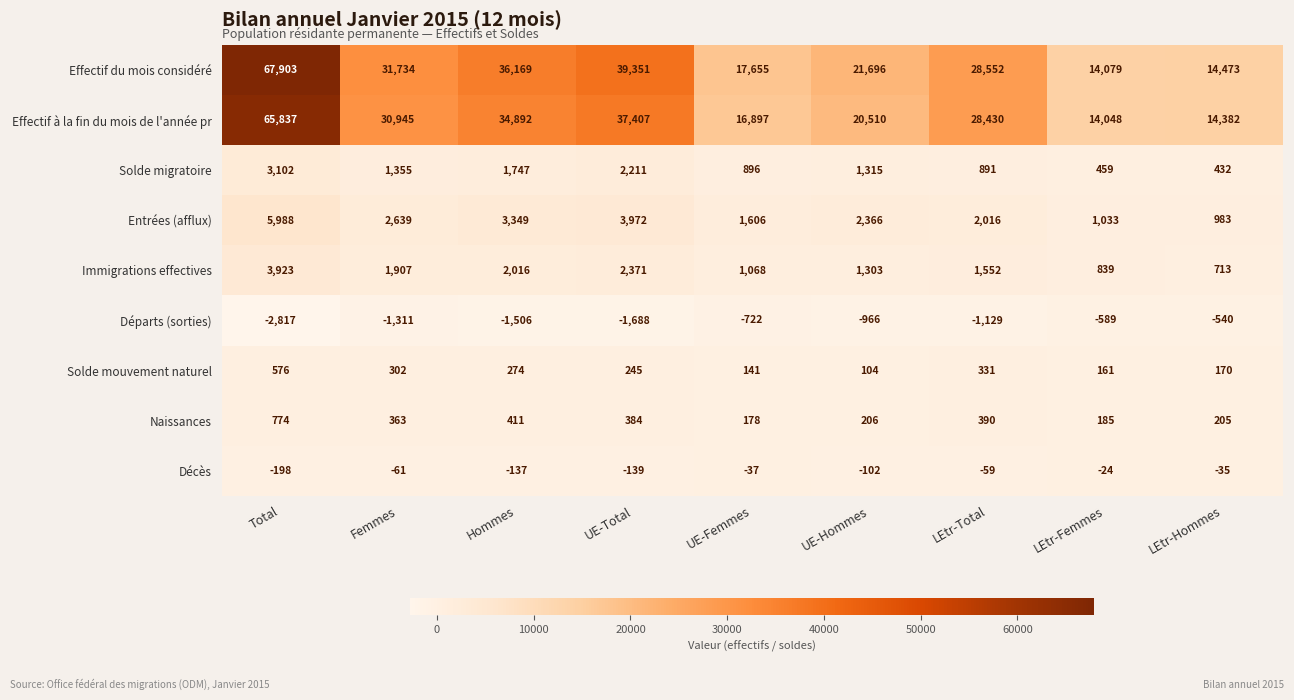

What is the average value of the Départs (sorties) series?

-1252